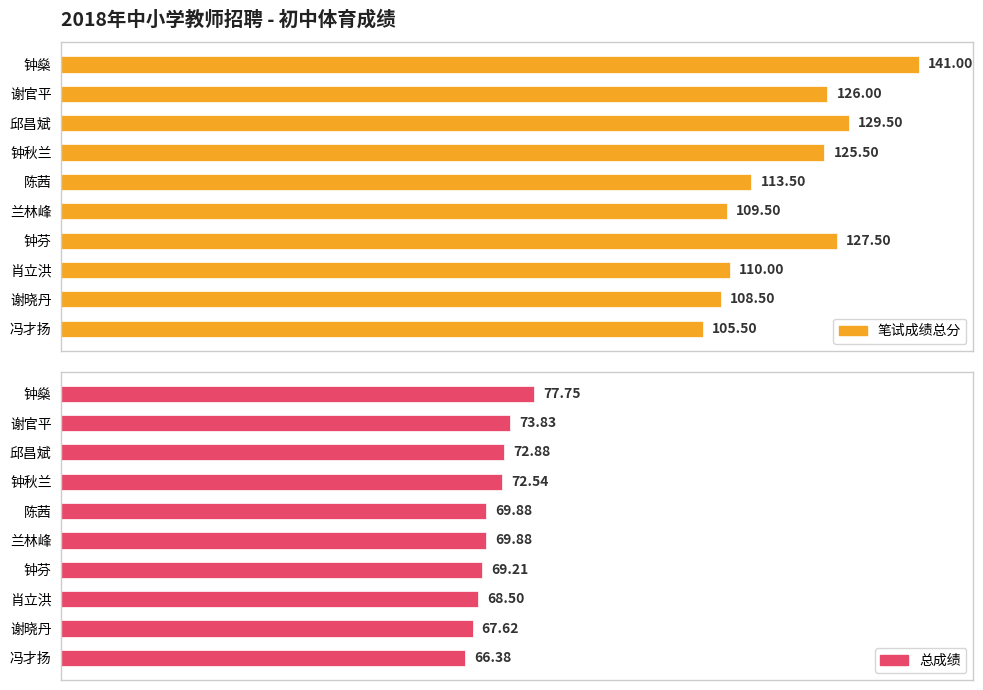

What is the total value across all series at 钟燊?

218.8